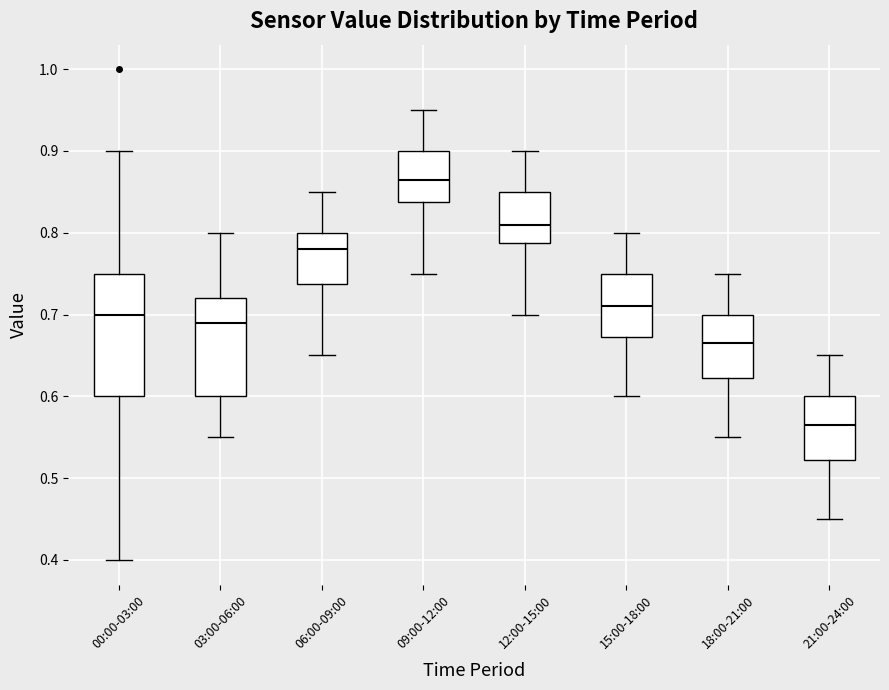

Reading left to right, read every box against the y-axis: the position of its median line, the range the box covers, and the ends of its whiskers. The values are not printed on the chart, so give them approximately, as read against the axis.

00:00-03:00: median 0.70, box 0.60 to 0.75, whiskers 0.40 to 0.90
03:00-06:00: median 0.69, box 0.60 to 0.72, whiskers 0.55 to 0.80
06:00-09:00: median 0.78, box 0.74 to 0.80, whiskers 0.65 to 0.85
09:00-12:00: median 0.87, box 0.84 to 0.90, whiskers 0.75 to 0.95
12:00-15:00: median 0.81, box 0.79 to 0.85, whiskers 0.70 to 0.90
15:00-18:00: median 0.71, box 0.67 to 0.75, whiskers 0.60 to 0.80
18:00-21:00: median 0.67, box 0.62 to 0.70, whiskers 0.55 to 0.75
21:00-24:00: median 0.57, box 0.52 to 0.60, whiskers 0.45 to 0.65